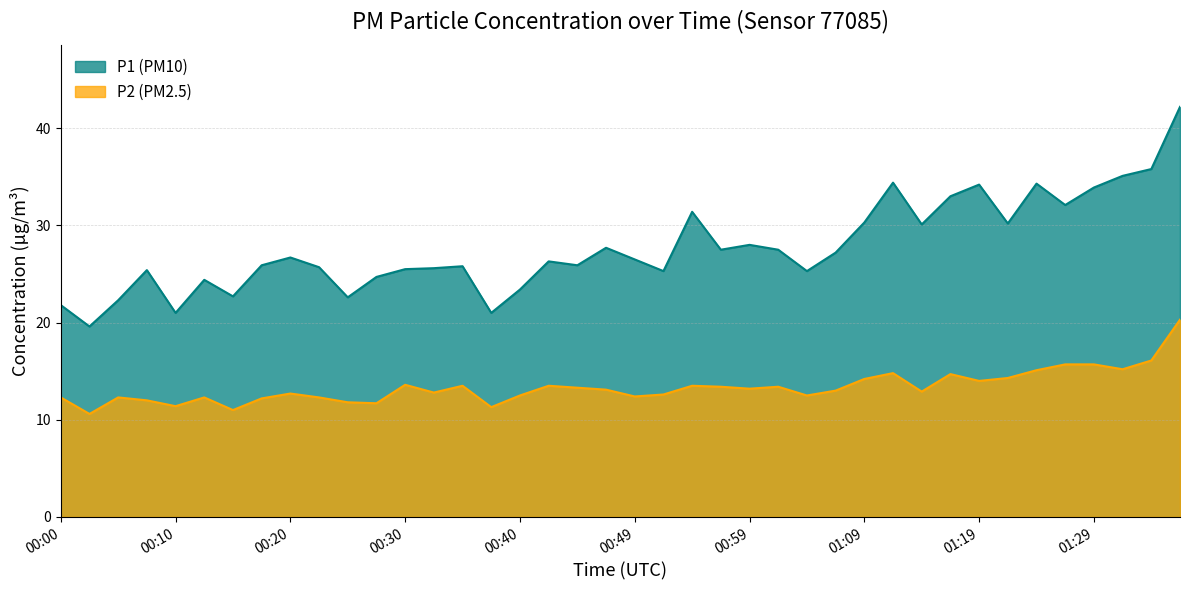

The P1 series shows 21.0 at 00:37. True or false?

True